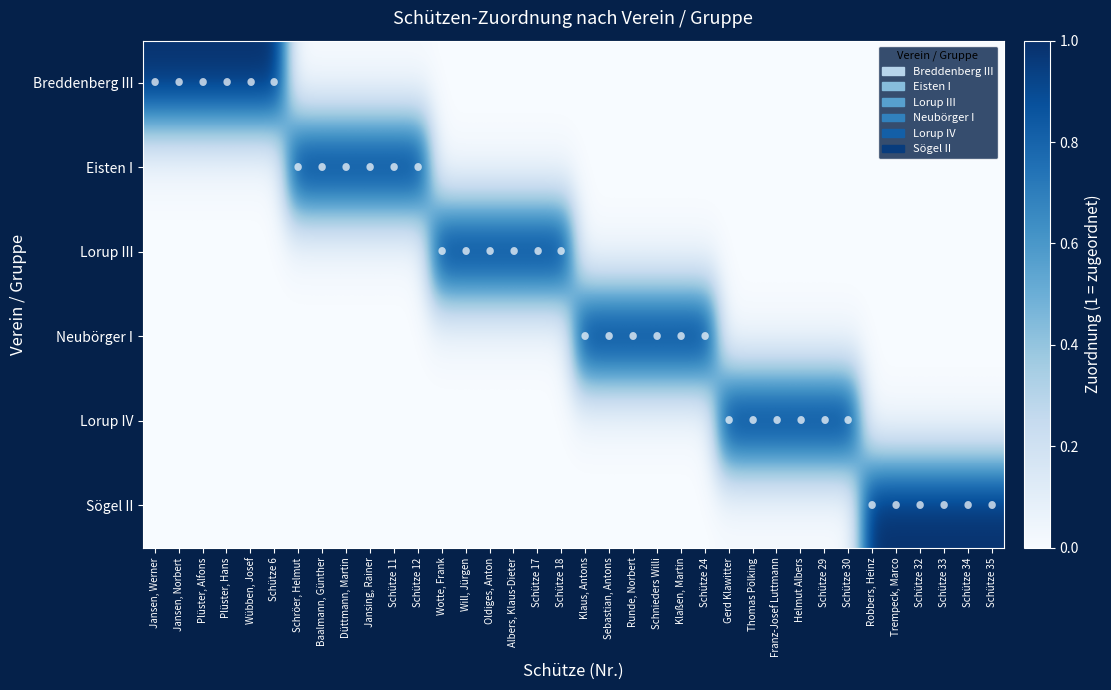

Which series has the widest spread of values?

Breddenberg III